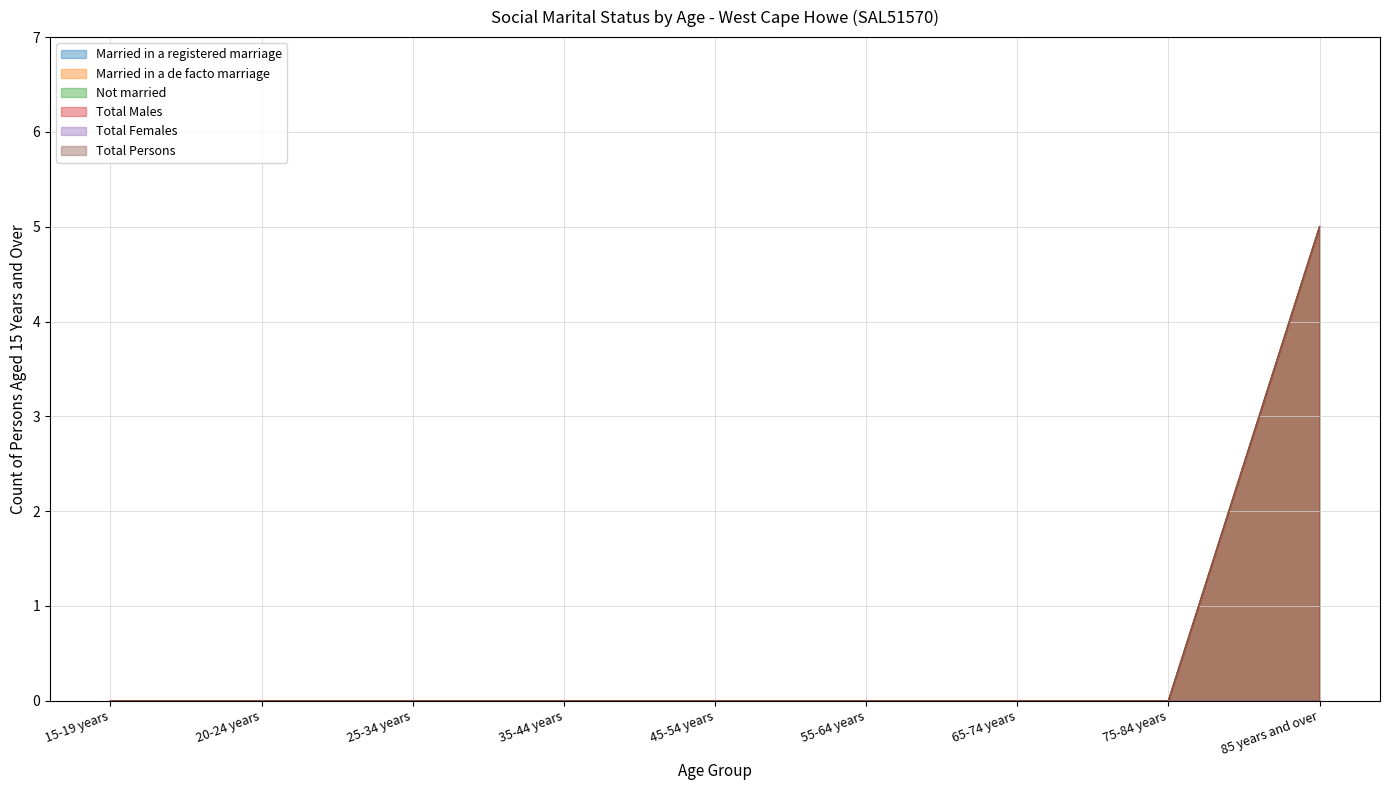

Which series has the largest total across all categories?

Not married